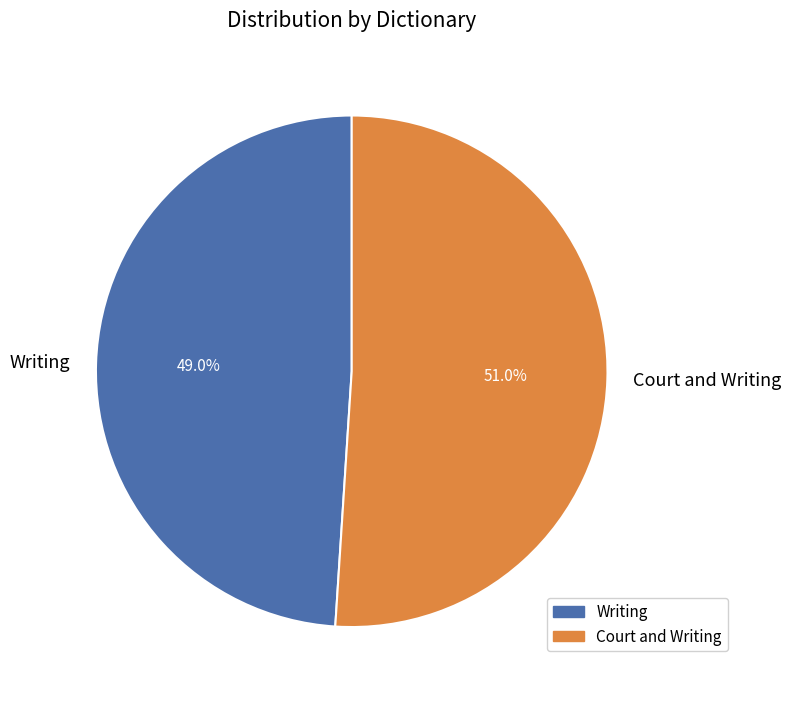

Rank the categories by value from lowest to highest.

Writing, Court and Writing